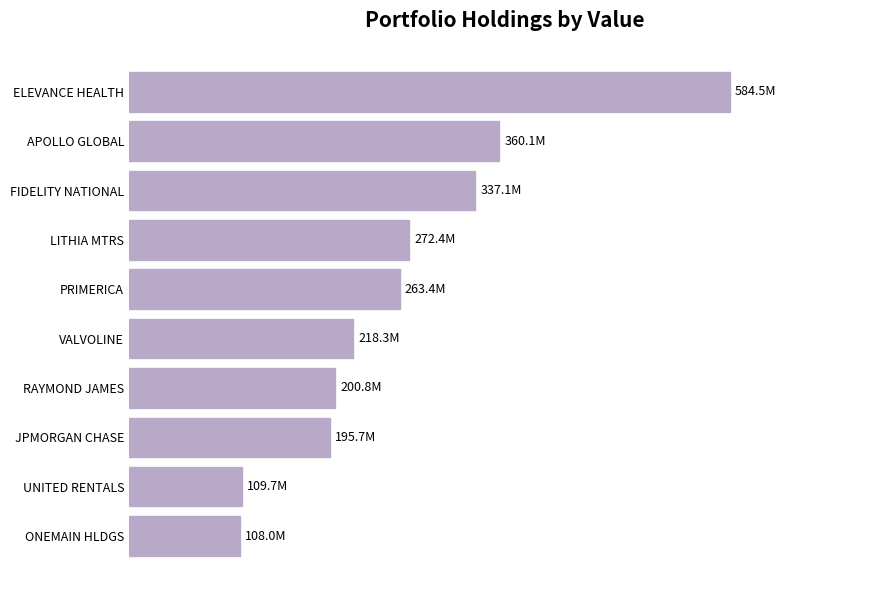

Does the chart contain any negative values?

No